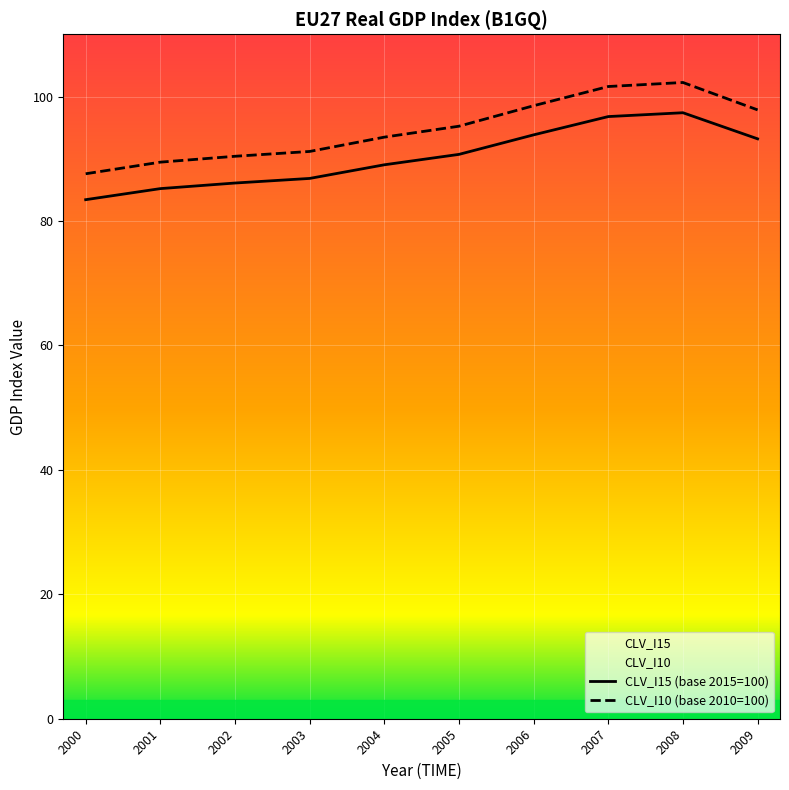

True or false: CLV_I15 (base 2015=100) and CLV_I10 (base 2010=100) intersect in this chart.

False